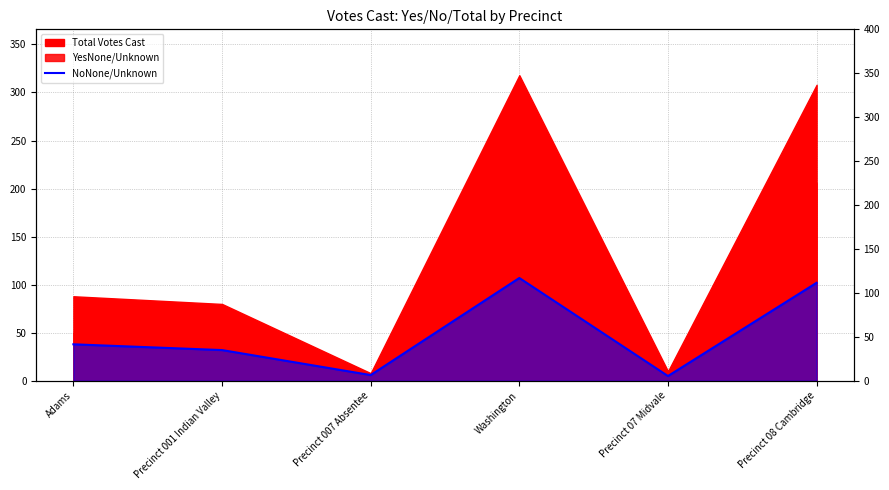

The chart shows a value of 9 at Adams. True or false?

False